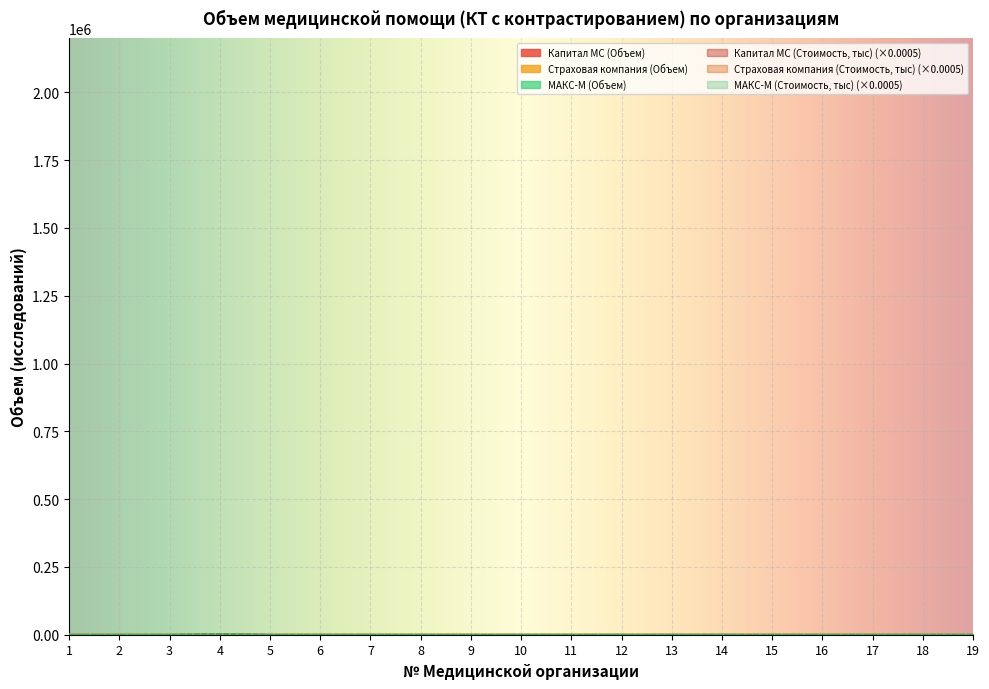

Is it true that Страховая компания (Стоимость, тыс) equals 92.6 at 1?

True